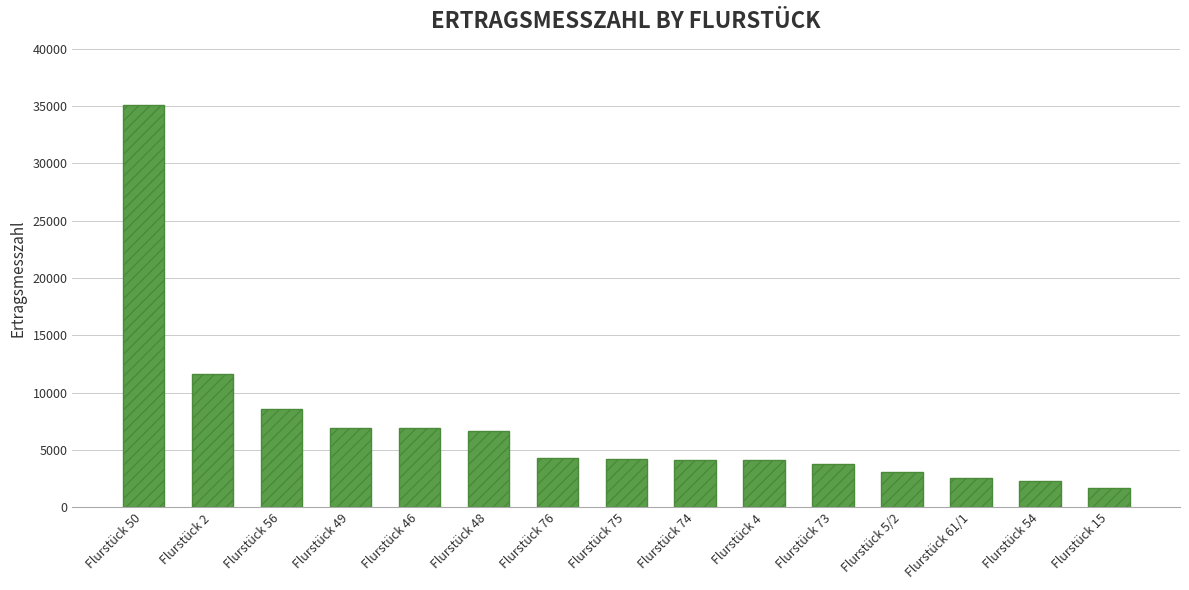

What is the difference between the maximum and minimum values?

33400